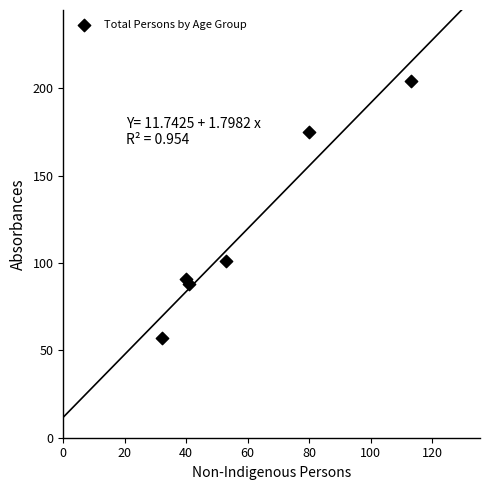

What Y value in the scatter plot is closest to 130?

101